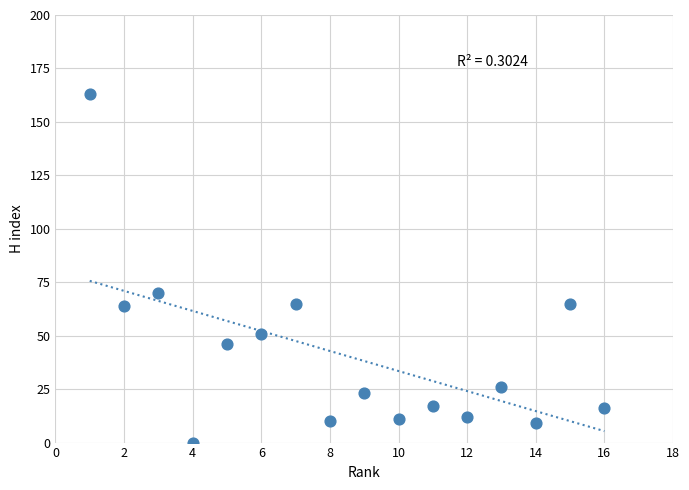

What is the range of X values (max minus min)?

15